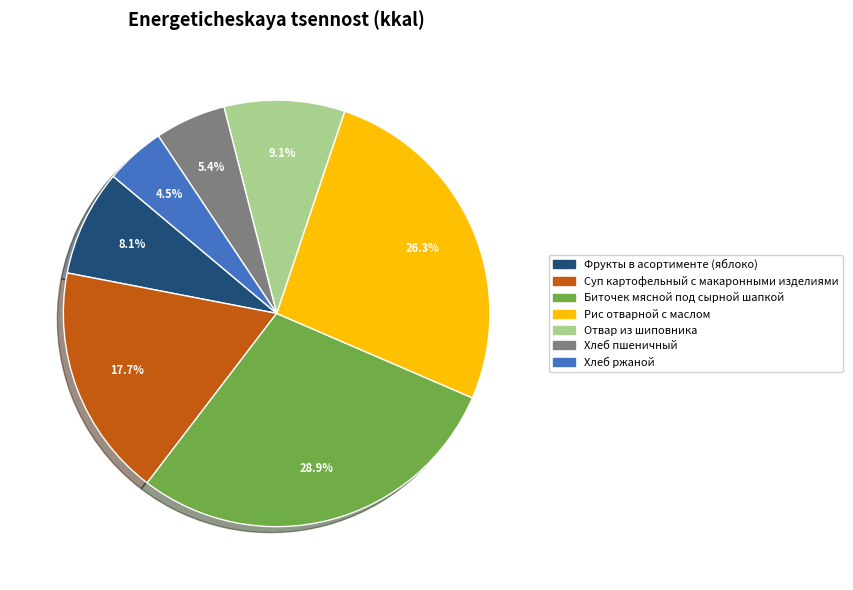

How many segments does this pie chart have?

7